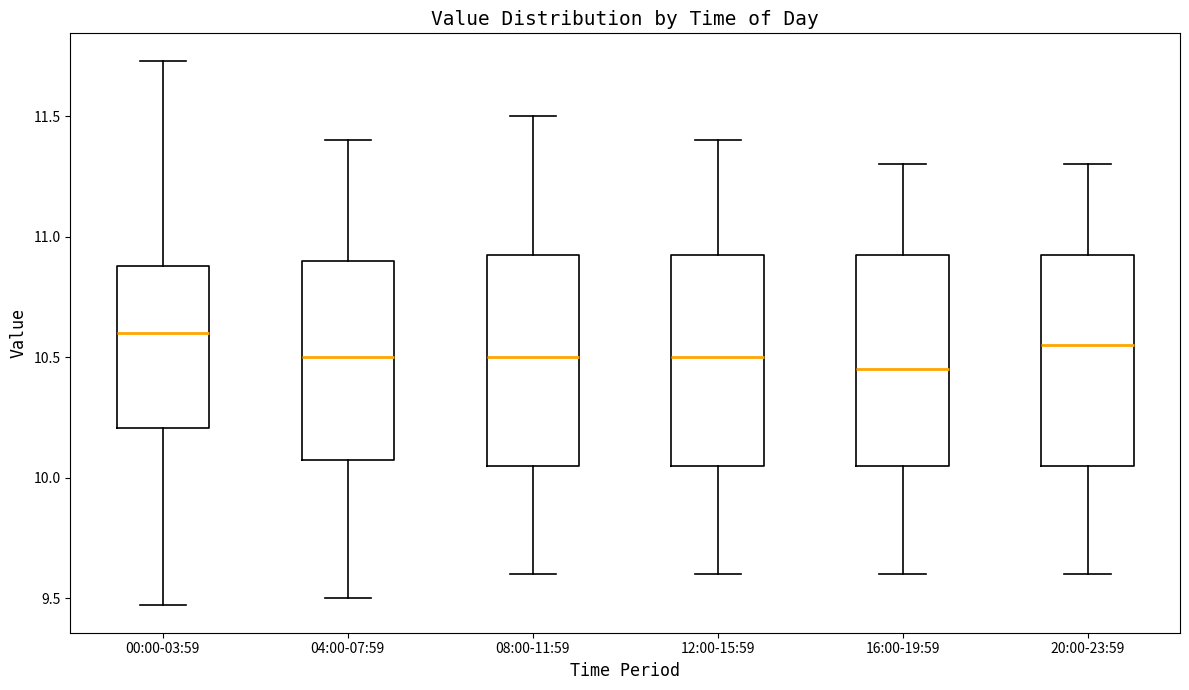

Where is the lower edge of the box for 04:00-07:59 on the y-axis? The values are not printed on the chart, so give them approximately, as read against the axis.

10.10